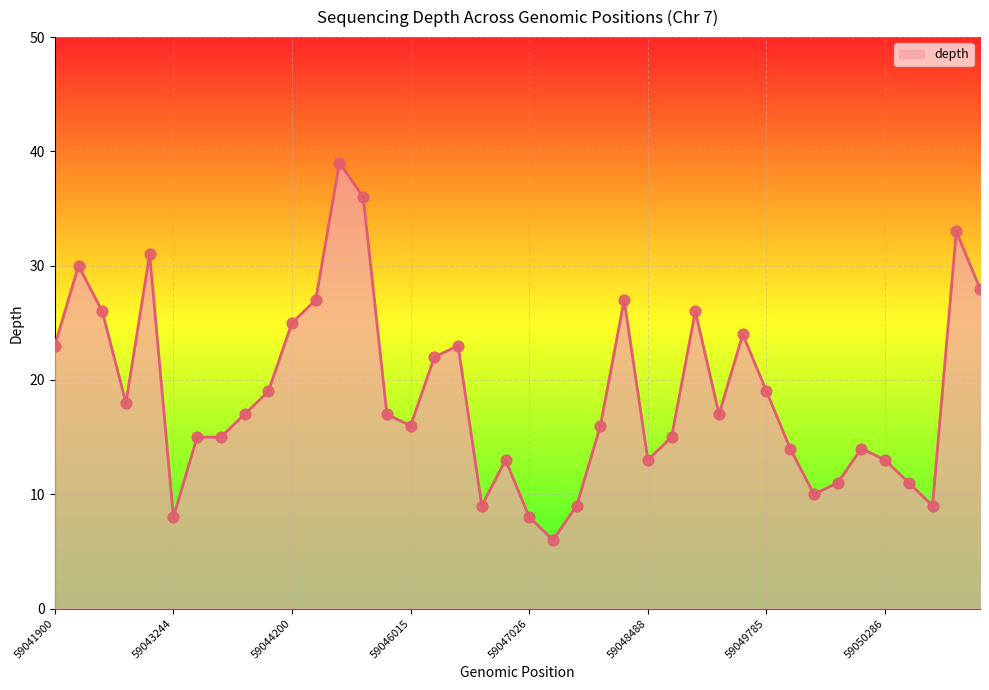

What is the difference between the maximum and minimum values?

33